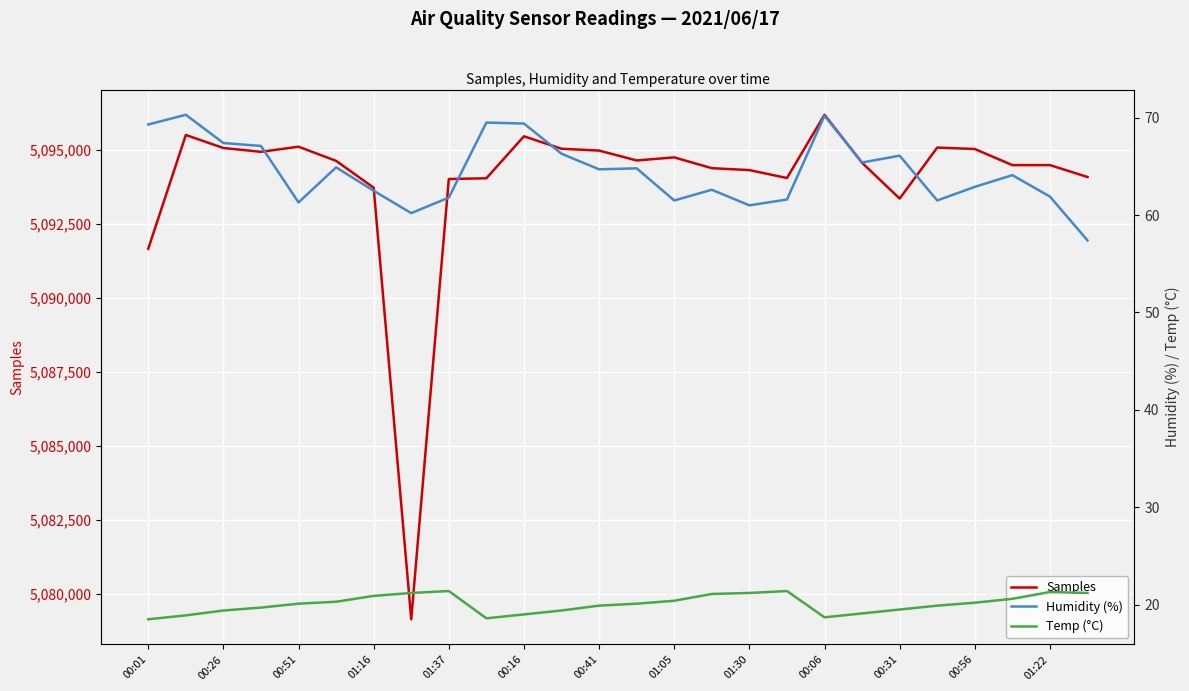

The value of Samples at 00:26 is 2986659. True or false?

False